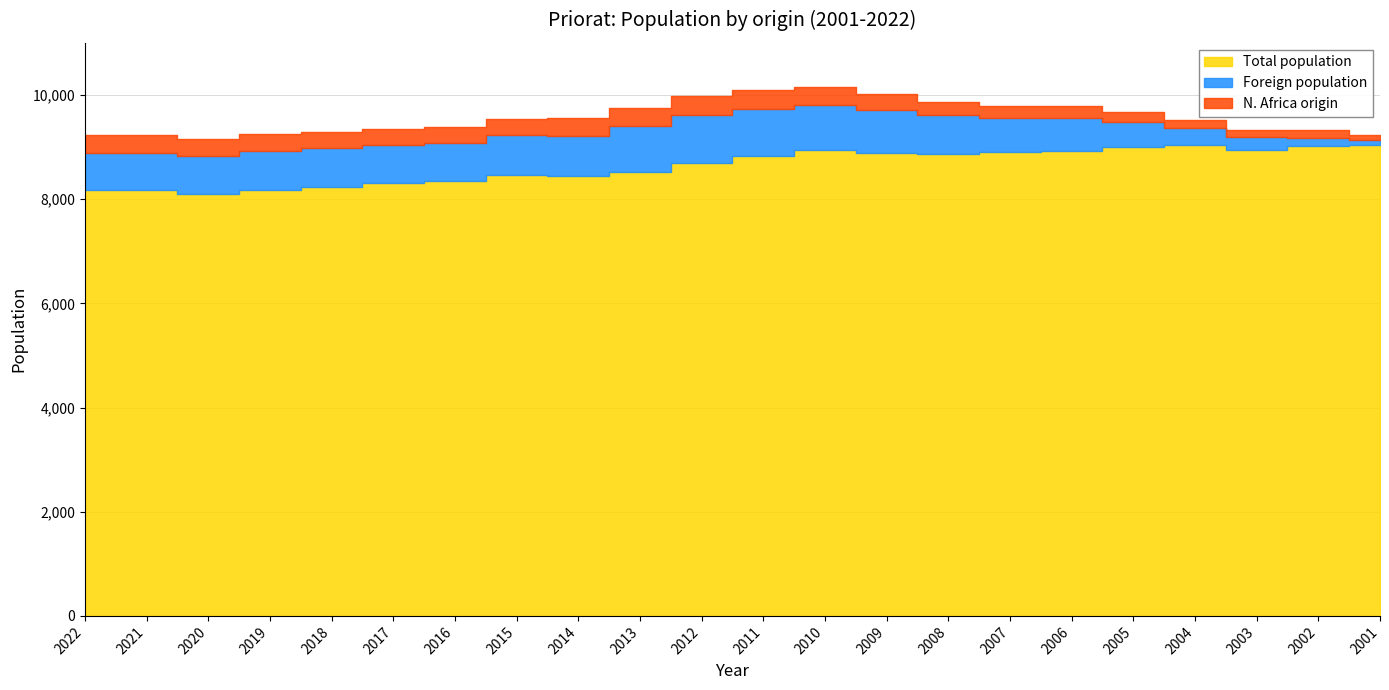

How many data points in N. Africa origin are less than 316?

11